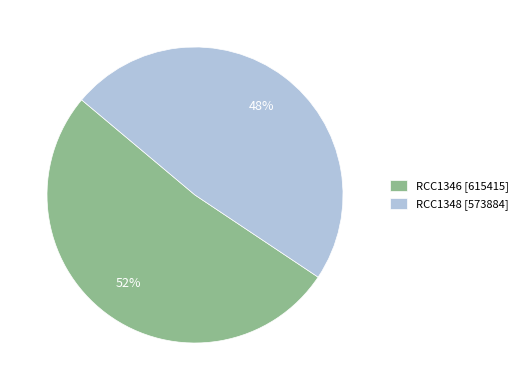

True or false: RCC1348 accounts for 48% of the total.

True